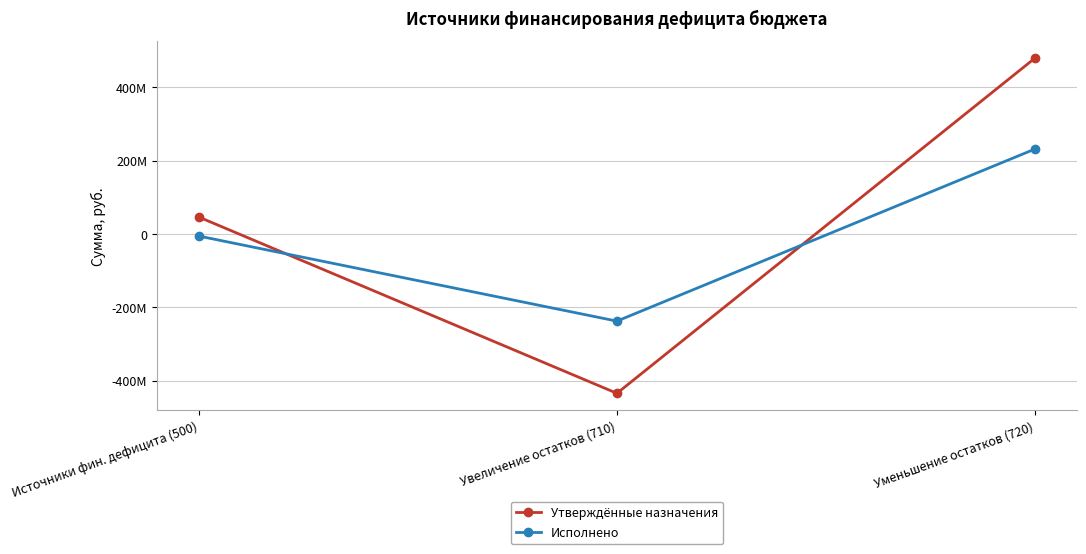

What is the difference between the Утверждённые назначения values at Увеличение остатков (710) and Источники фин. дефицита (500)?

480435690.9